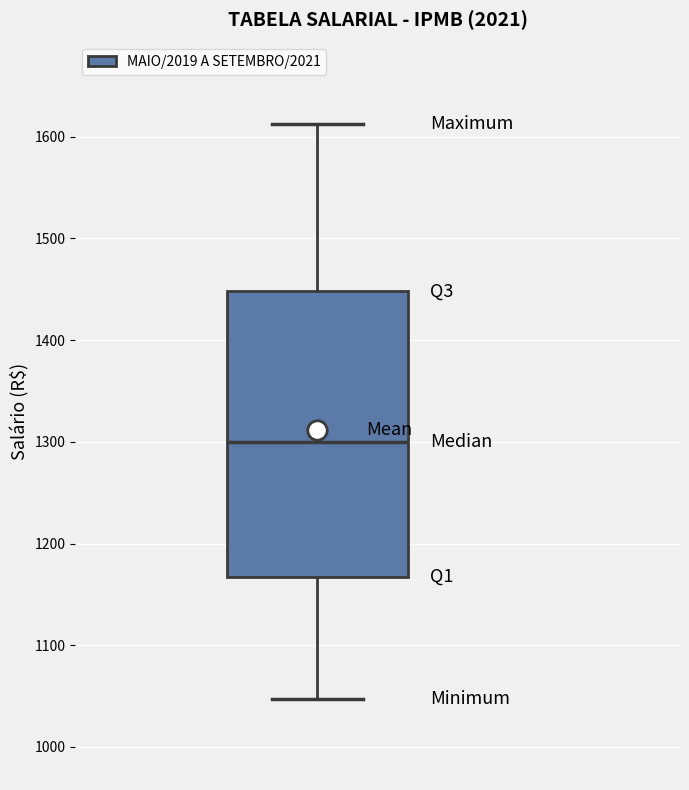

Read this box plot against the y-axis: the position of the median line, the range covered by the box, and the ends of both whiskers. The values are not printed on the chart, so give them approximately, as read against the axis.

median 1300, box 1170 to 1450, whiskers 1050 to 1610